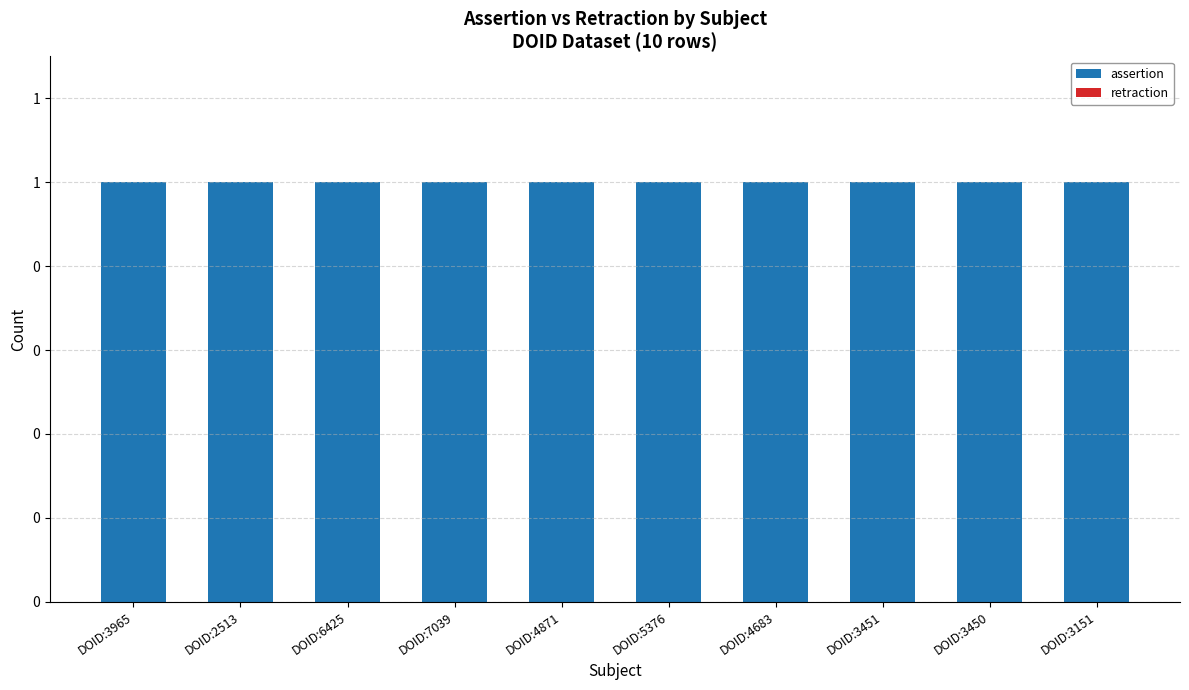

Reading left to right, transcribe all the data shown in this chart.

assertion: 1	1	1	1	1	1	1	1	1	1
retraction: 0	0	0	0	0	0	0	0	0	0